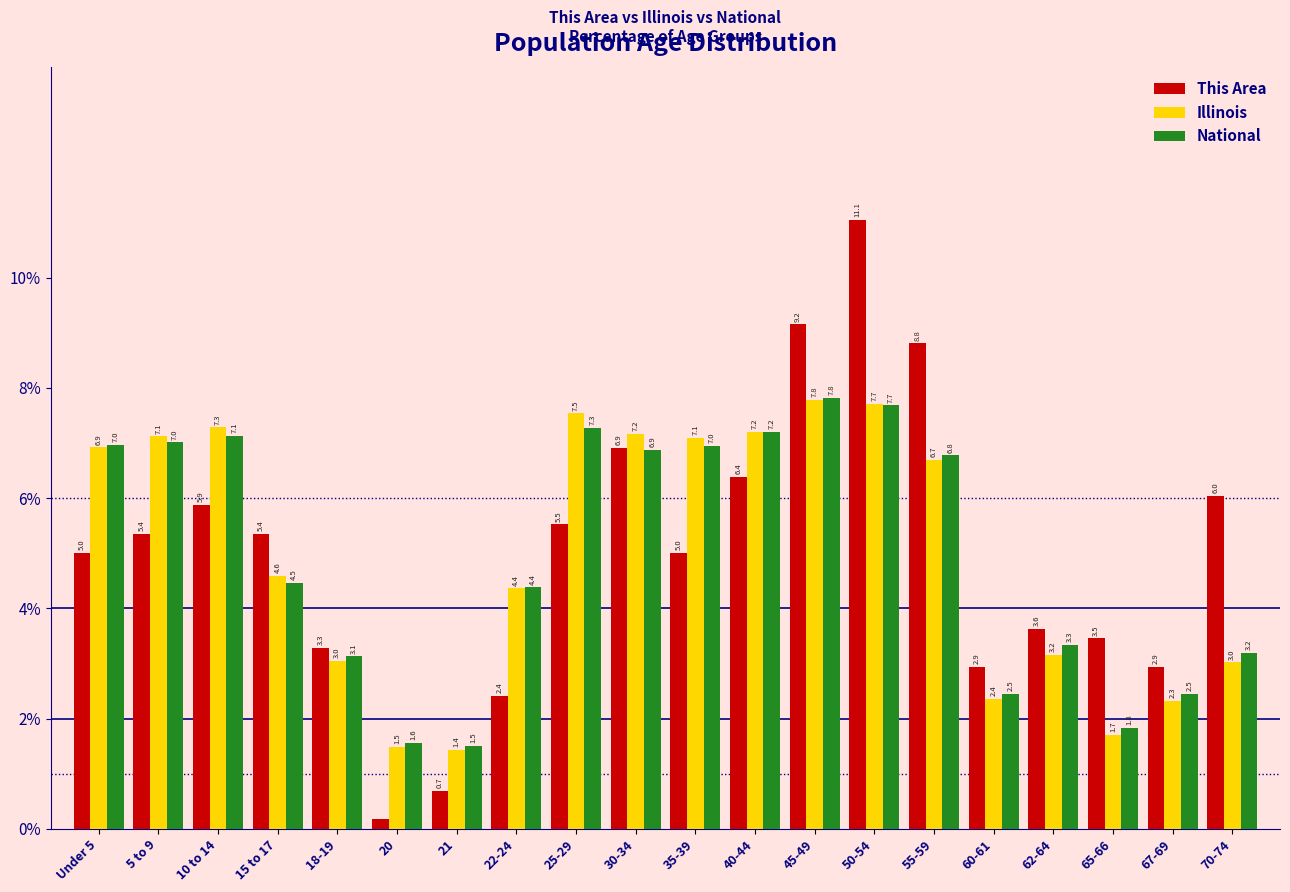

What is the average value of the National series?

5.0